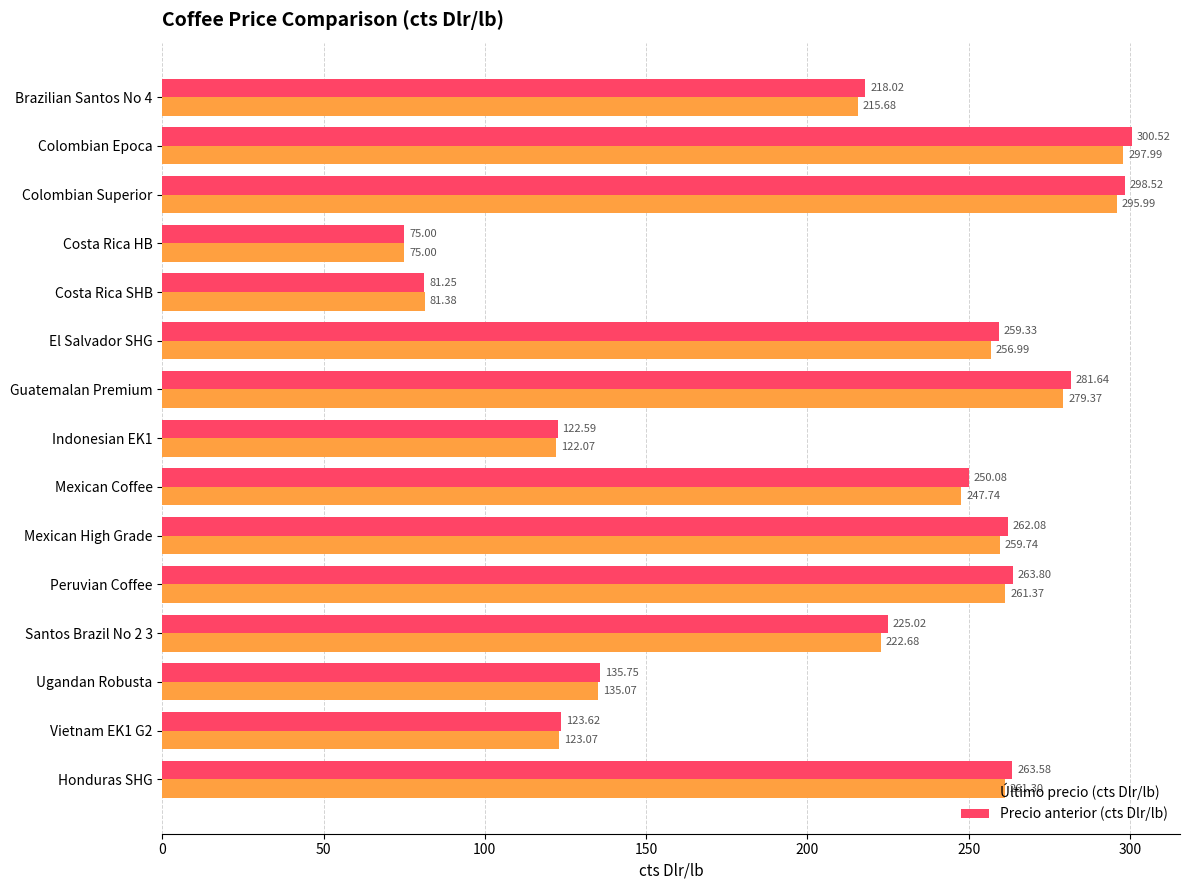

At how many categories does at least one series exceed 226?

8